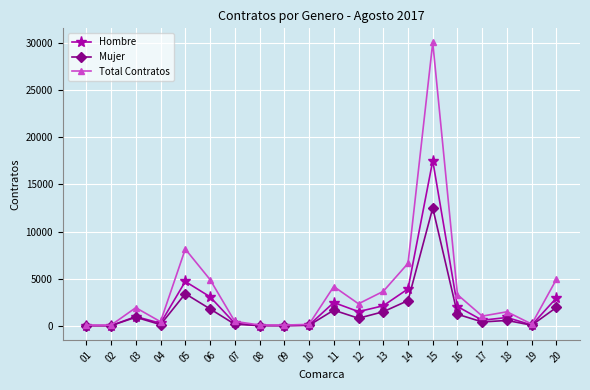

In Hombre, how many points are lower than both neighbors (excluding endpoints)?

6